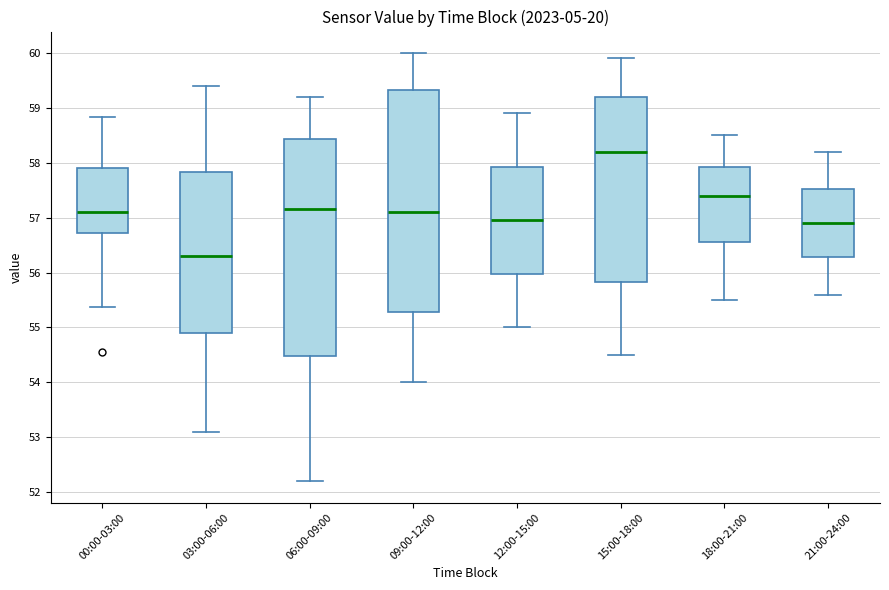

Which box is the tallest, from its lower edge to its upper edge?

09:00-12:00